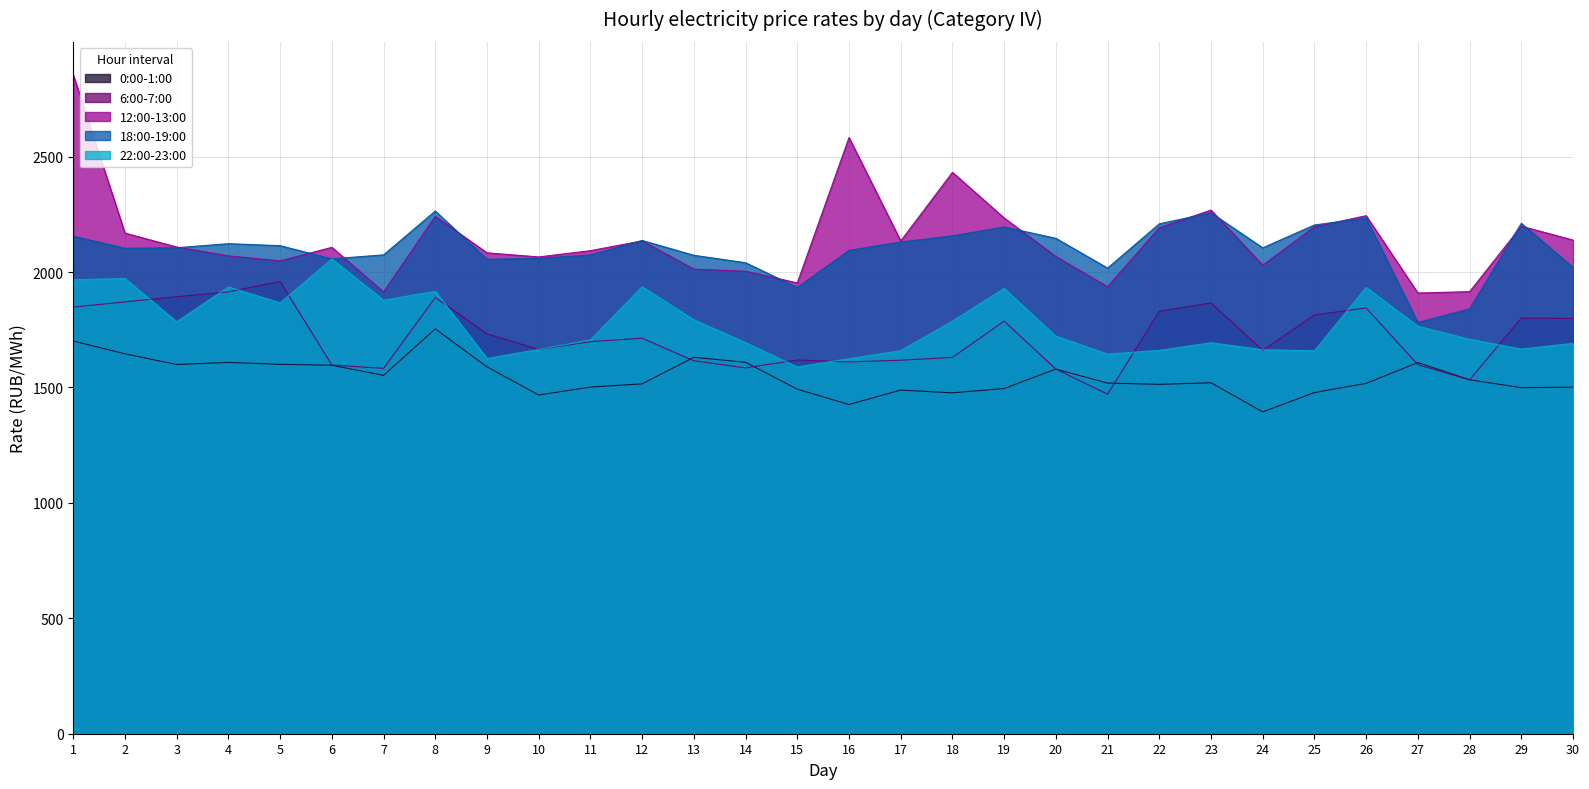

How many data points in 22:00-23:00 are less than 1722?

15